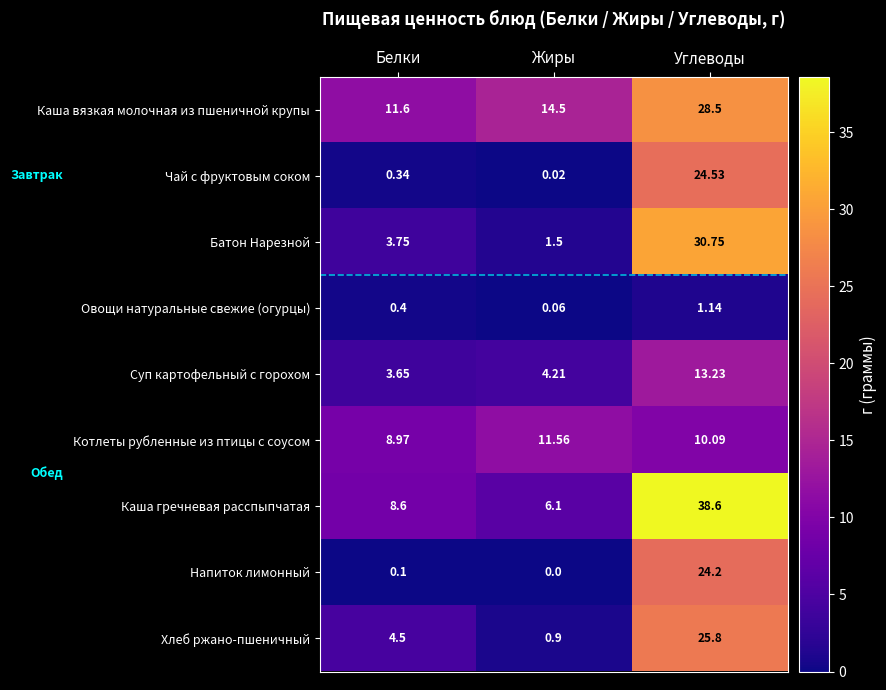

Rank the series at Белки from highest to lowest value.

Каша вязкая молочная из пшеничной крупы, Котлеты рубленные из птицы с соусом, Каша гречневая расспыпчатая, Хлеб ржано-пшеничный, Батон Нарезной, Суп картофельный с горохом, Овощи натуральные свежие (огурцы), Чай с фруктовым соком, Напиток лимонный